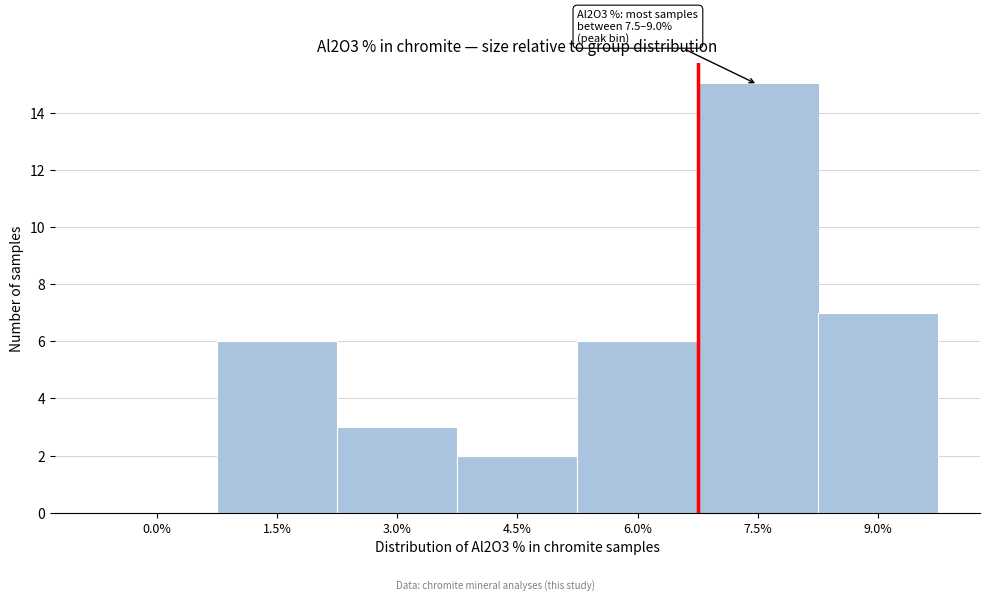

Reading right to left, what are all the values shown in this chart?

9.0%=7	7.5%=15	6.0%=6	4.5%=2	3.0%=3	1.5%=6	0.0%=0